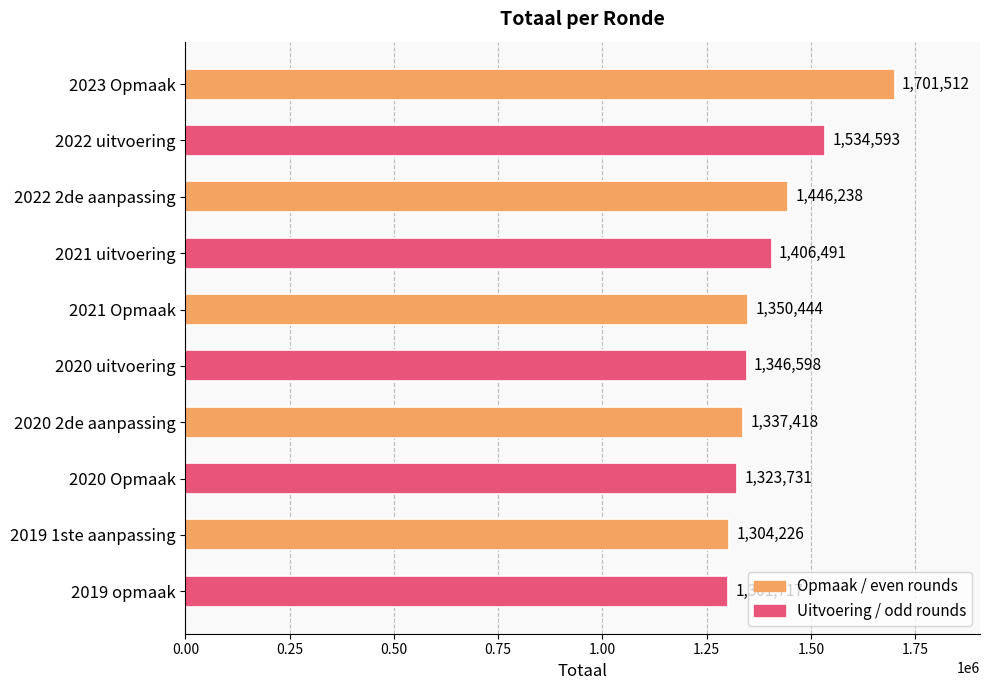

Reading top to bottom, list all the values displayed in this chart.

1701512	1534593	1446238	1406491	1350444	1346598	1337418	1323731	1304226	1301717